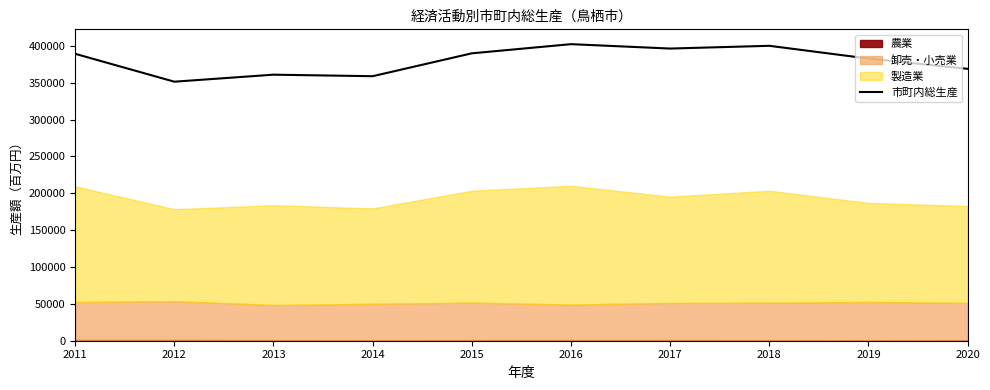

The chart shows a value of 120172.4 at 2017. True or false?

False